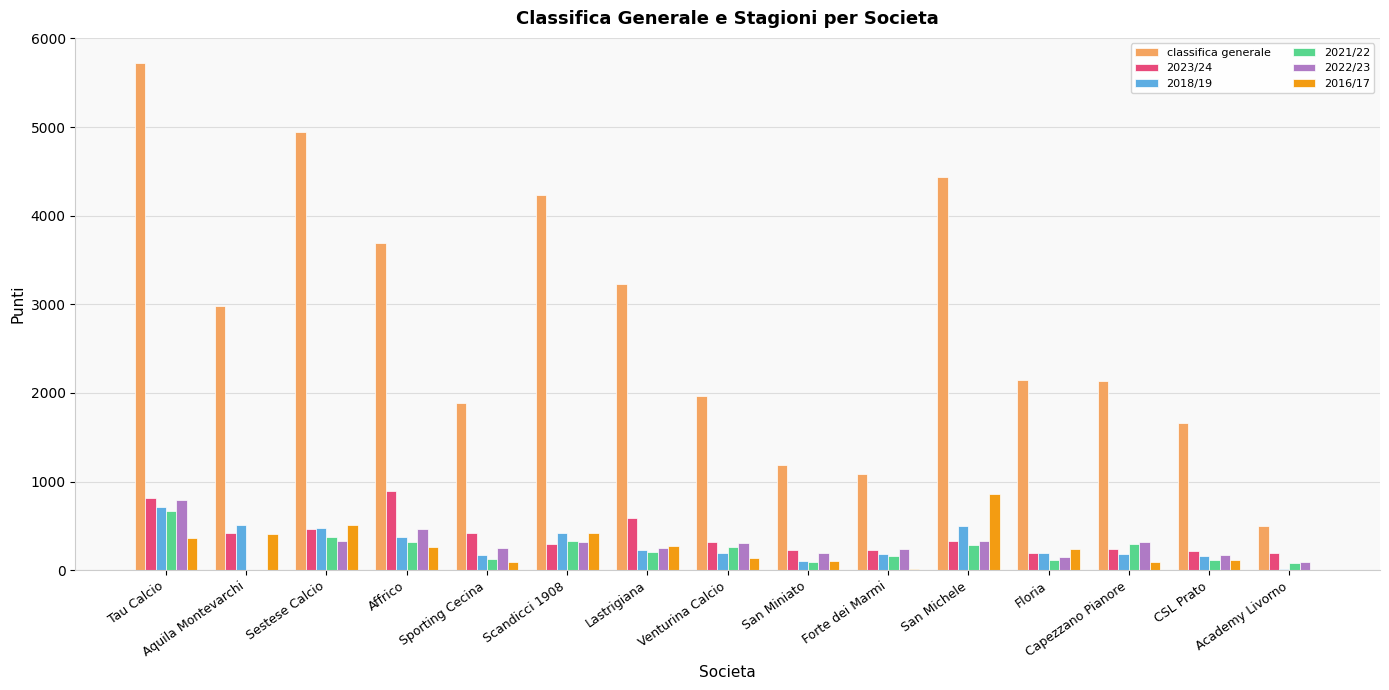

What is the sum of all 2021/22 values?

3451.0